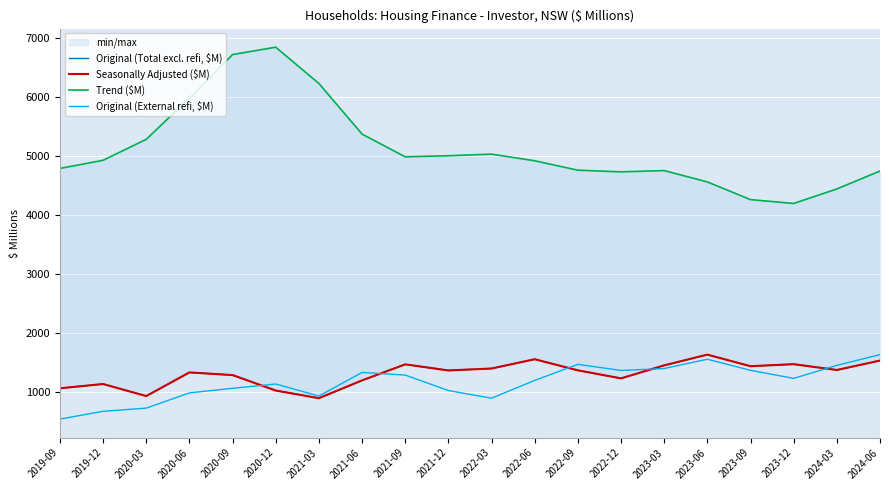

How many lines are shown in the chart?

4